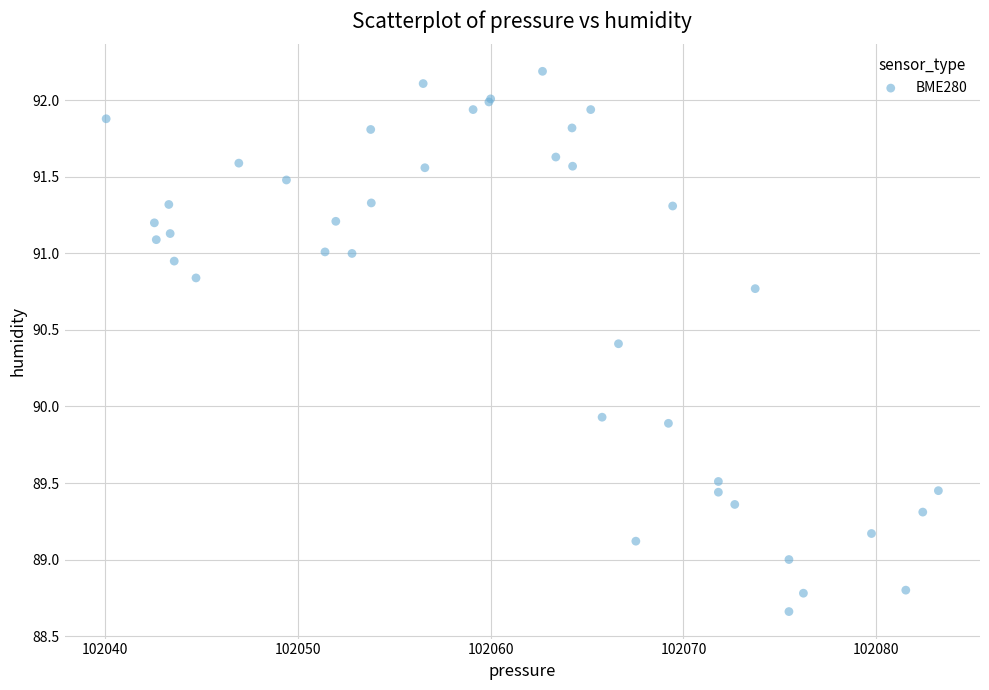

What Y value in the scatter plot is closest to 90?

89.9